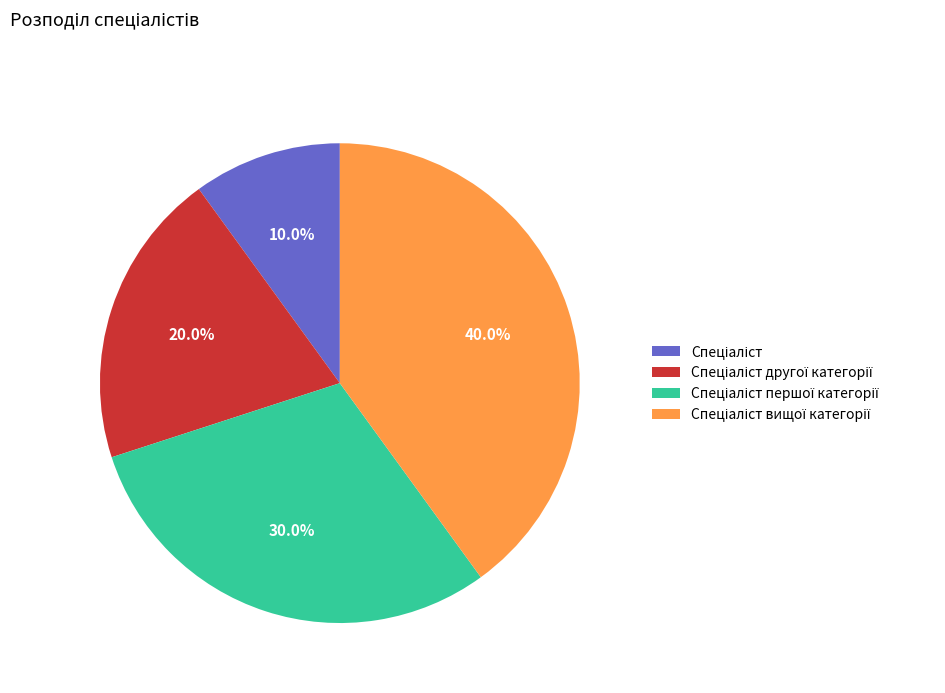

Is there a majority slice in this chart?

No